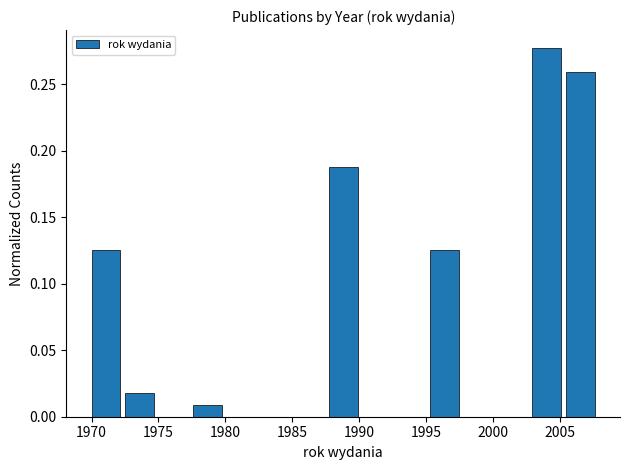

How tall is the bar that spans 1970.0 to 1972.5 on the x-axis? Neither the bar edges nor the heights are printed on the chart, so give them approximately, as read against the axes.

0.125